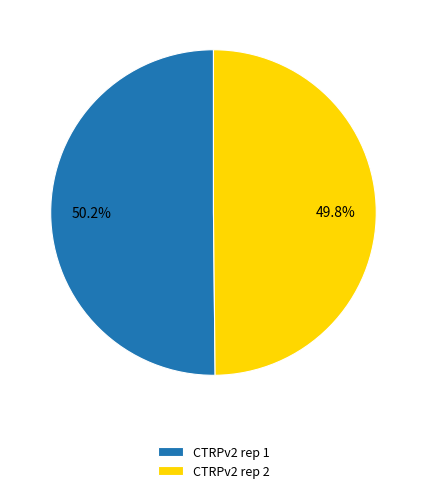

Approximately how many times larger is the value at CTRPv2 rep 1 compared to CTRPv2 rep 2?

1.0